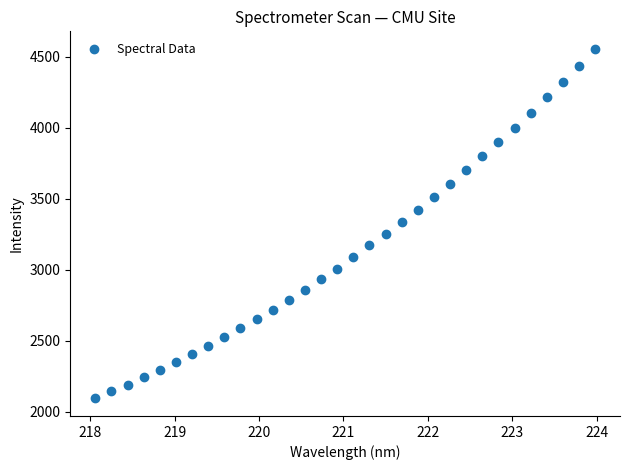

What is the range of X values (max minus min)?

5.9